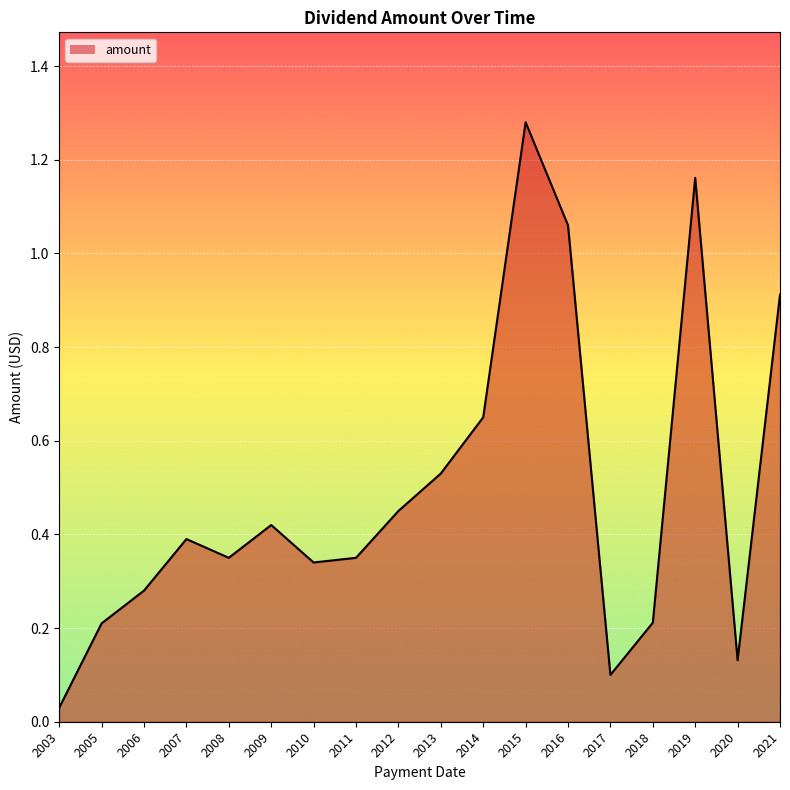

The value at 2008 is 0.6. True or false?

False